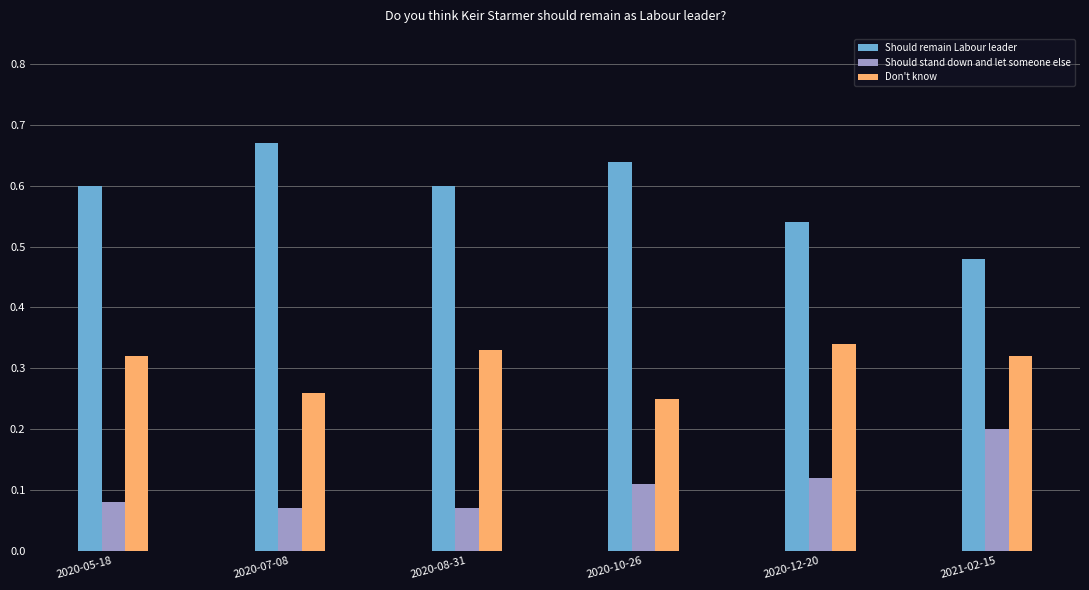

How many Don't know values are between 0 and 1?

6